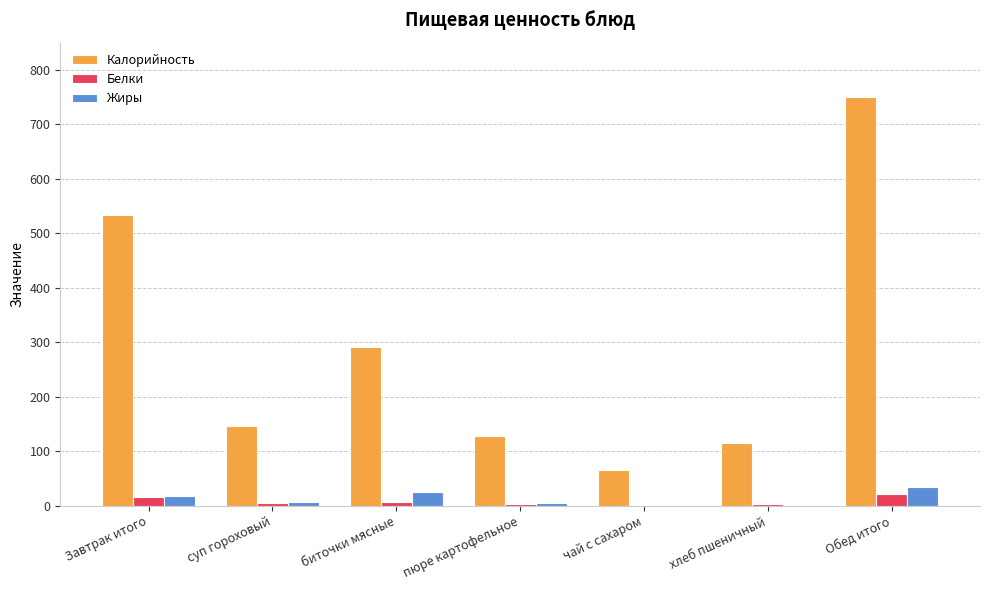

What are all the series names shown in the legend?

Калорийность, Белки, Жиры